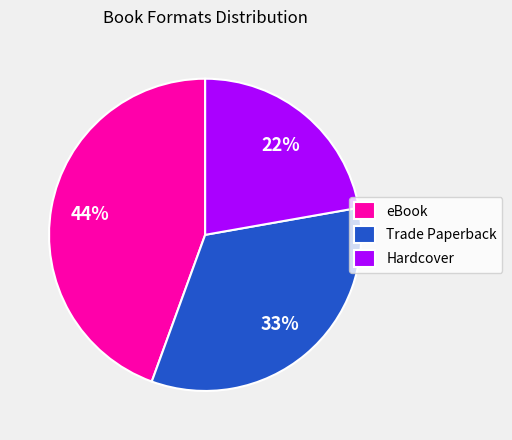

Does Hardcover account for over 50% of the chart?

No